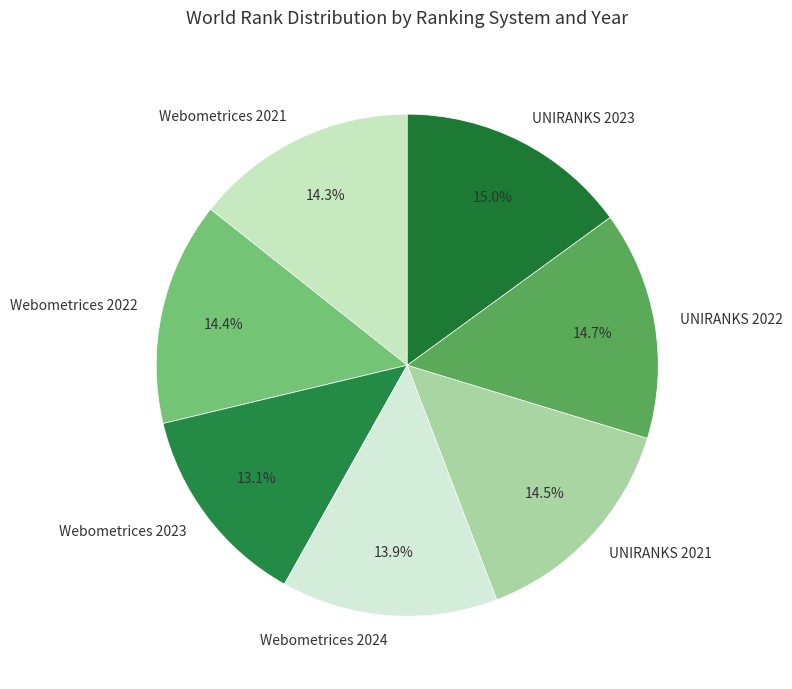

Does UNIRANKS 2021 represent more than half of the total?

No